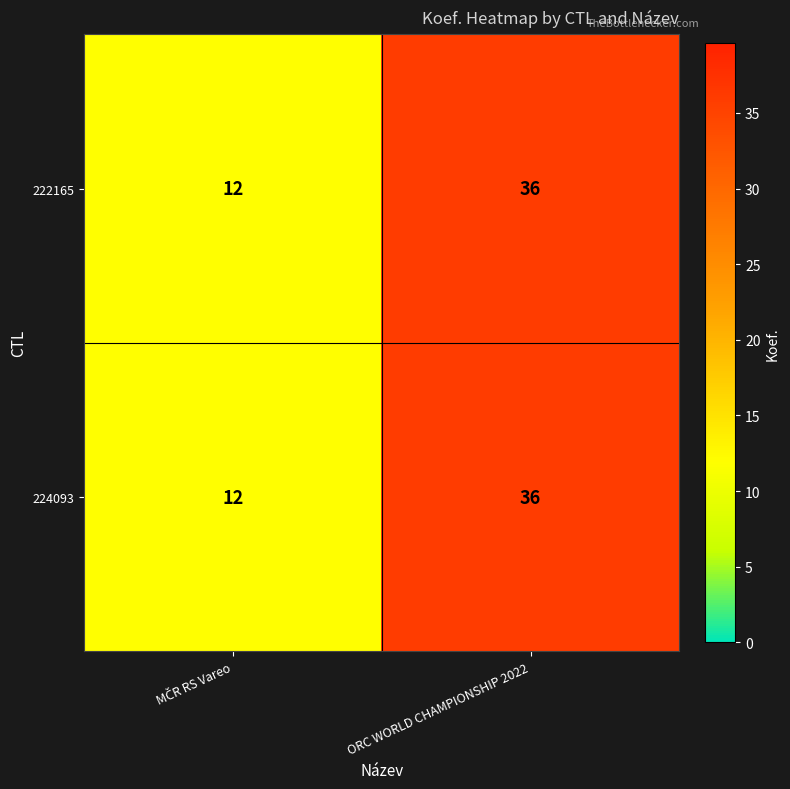

What is the sum of all 222165 values?

48